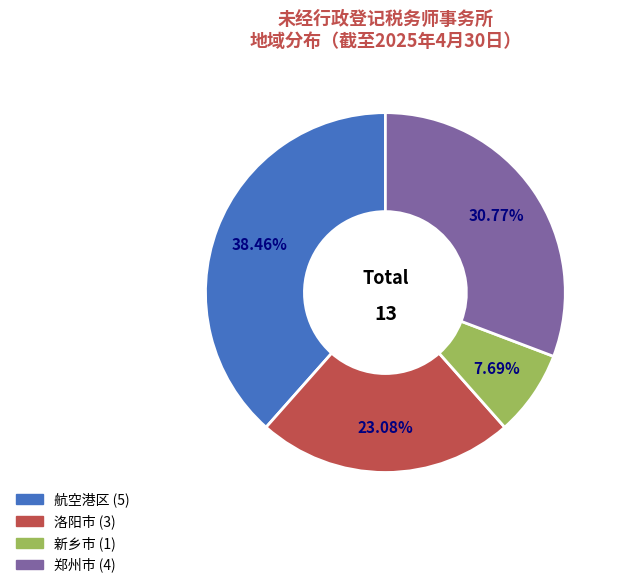

Which category has the biggest portion of the pie?

航空港区